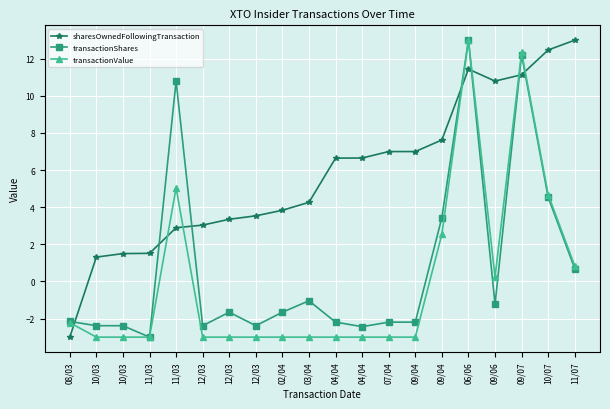

List the labels in order of sharesOwnedFollowingTransaction value, smallest first.

08/03, 10/03, 10/03, 11/03, 11/03, 12/03, 12/03, 12/03, 02/04, 03/04, 04/04, 04/04, 07/04, 09/04, 09/04, 09/06, 09/07, 06/06, 10/07, 11/07